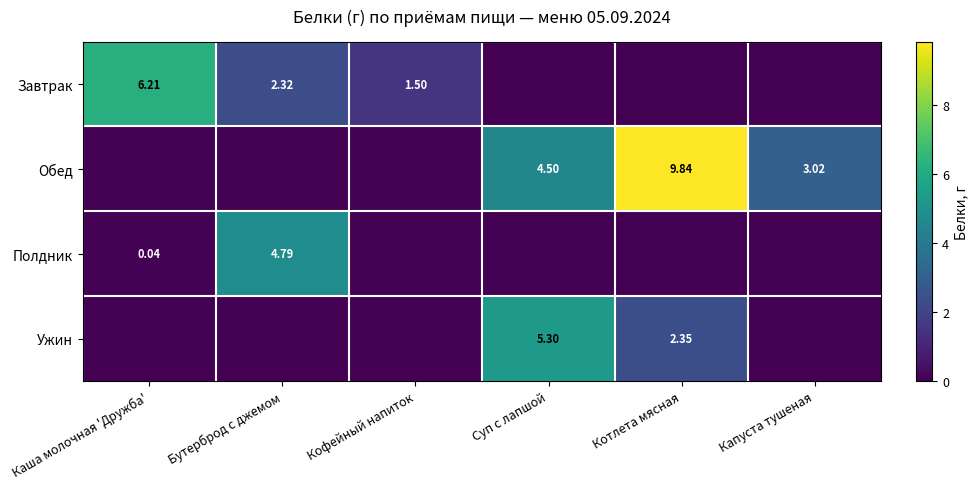

What is the average value of the Завтрак series?

1.7